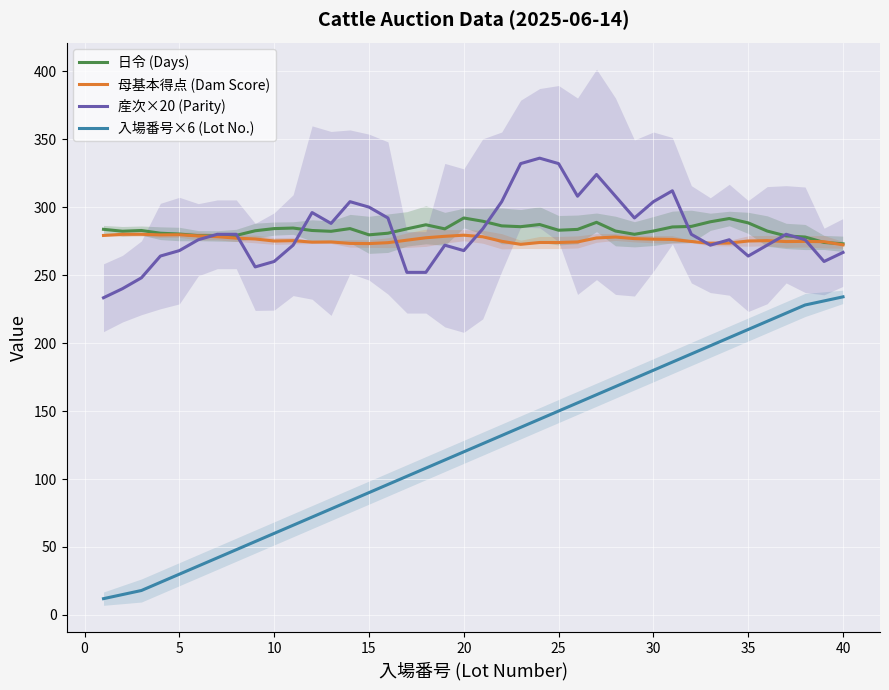

How many data points in 日令 (Days) are above 283?

19